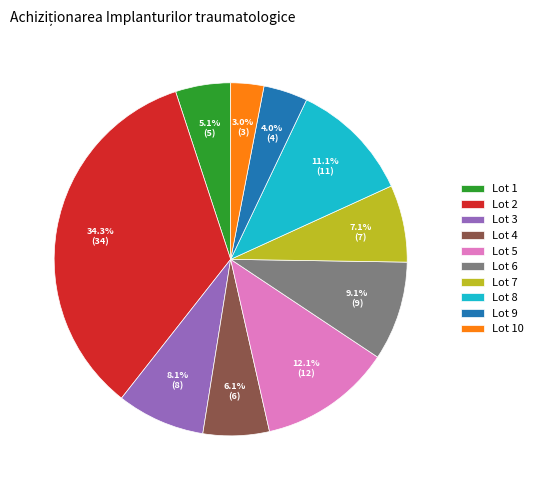

To the nearest percent, what is the combined percentage of Lot 4 and Lot 1?

11%